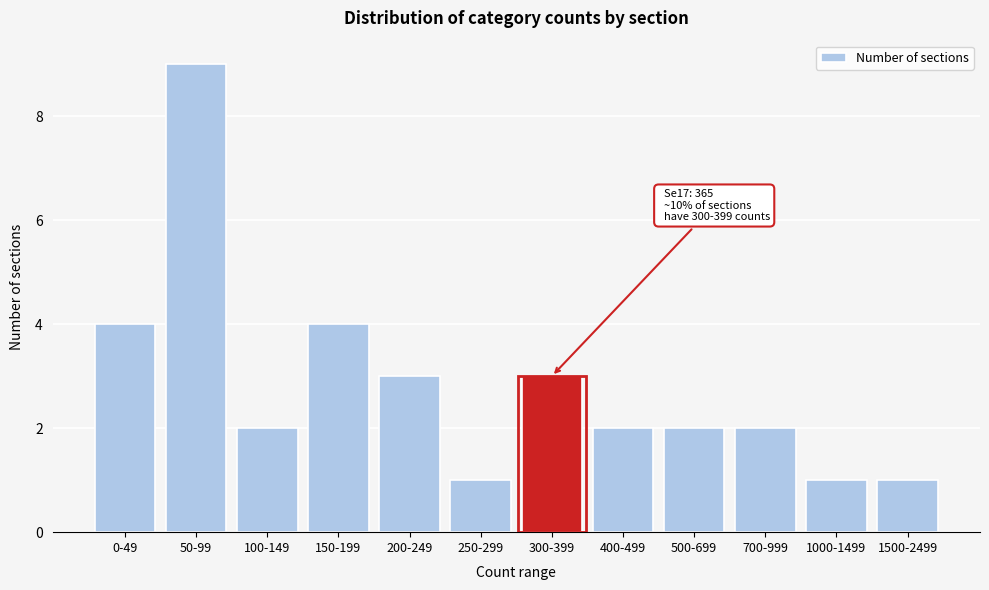

Reading left to right, extract all data points from this chart.

4	9	2	4	3	1	3	2	2	2	1	1